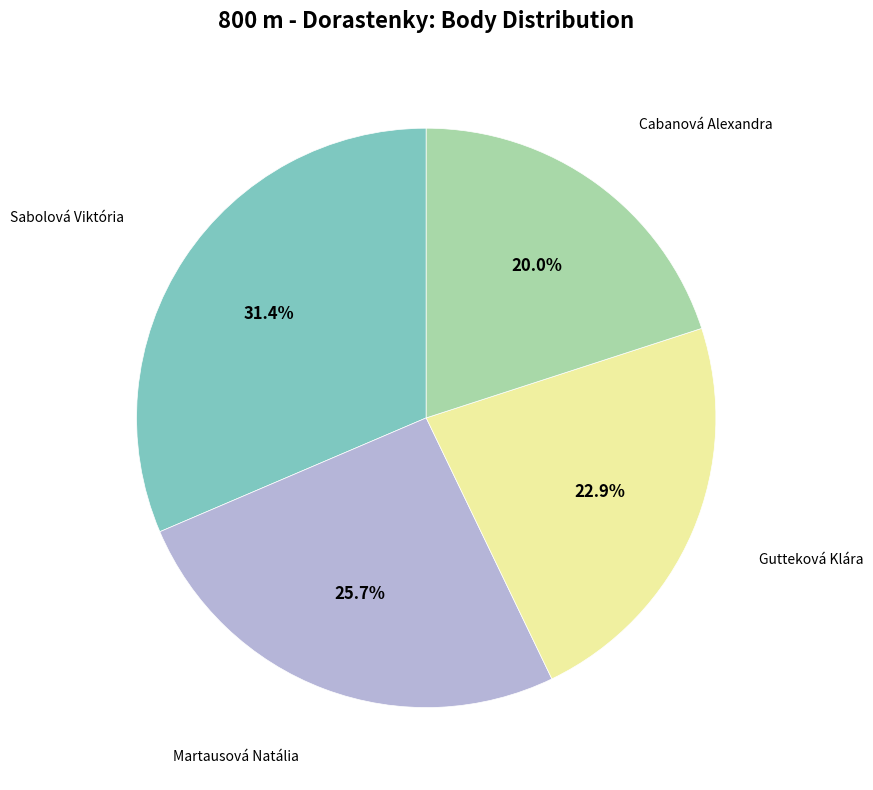

How many slices are in this pie chart?

4